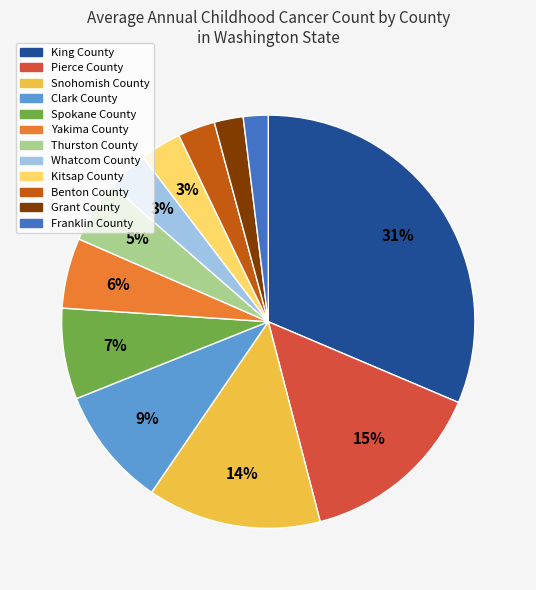

What is the largest slice in the pie chart?

King County